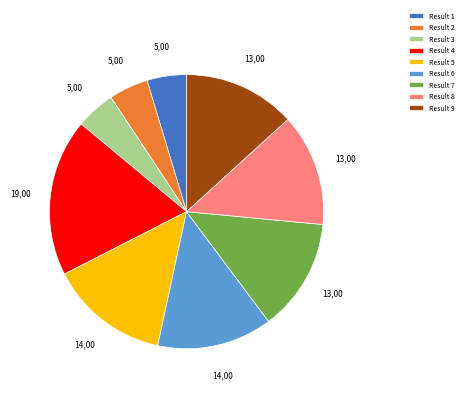

What is the ratio of the value at Result 6 to the value at Result 8?

1.0